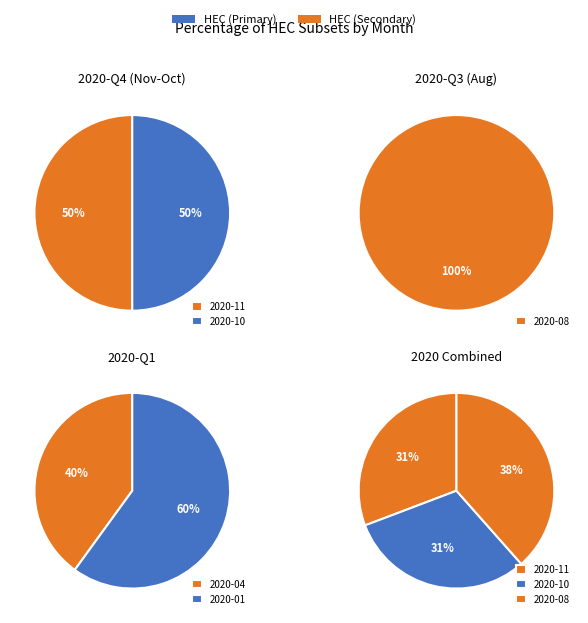

Is 2020-11 the majority of the pie?

No